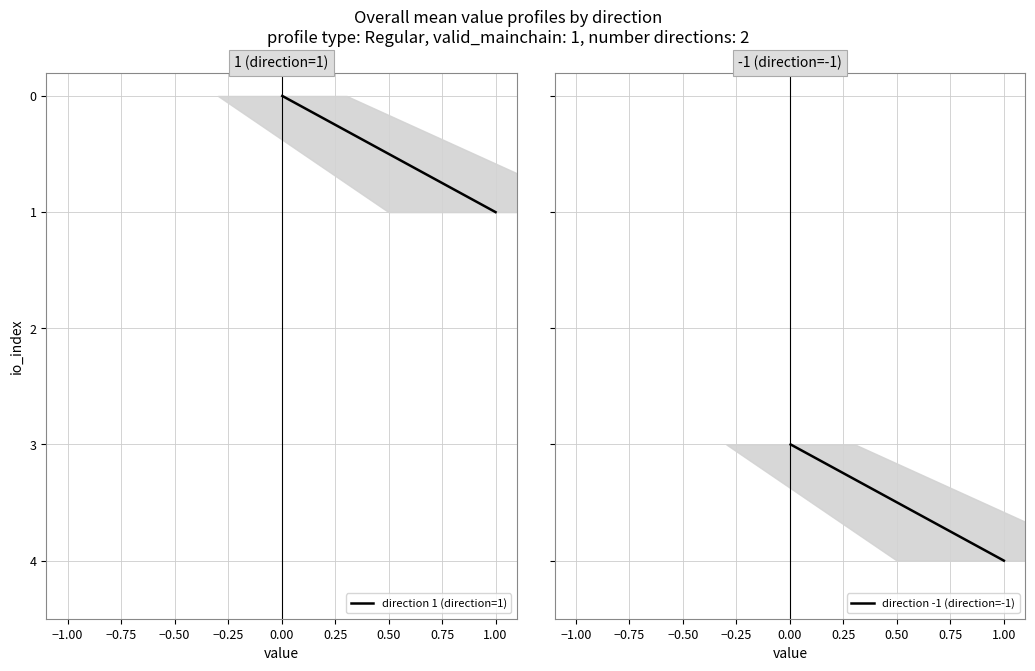

Reading left to right, extract all data points from this chart.

direction 1 (direction=1): 0	1
direction -1 (direction=-1): 3	4